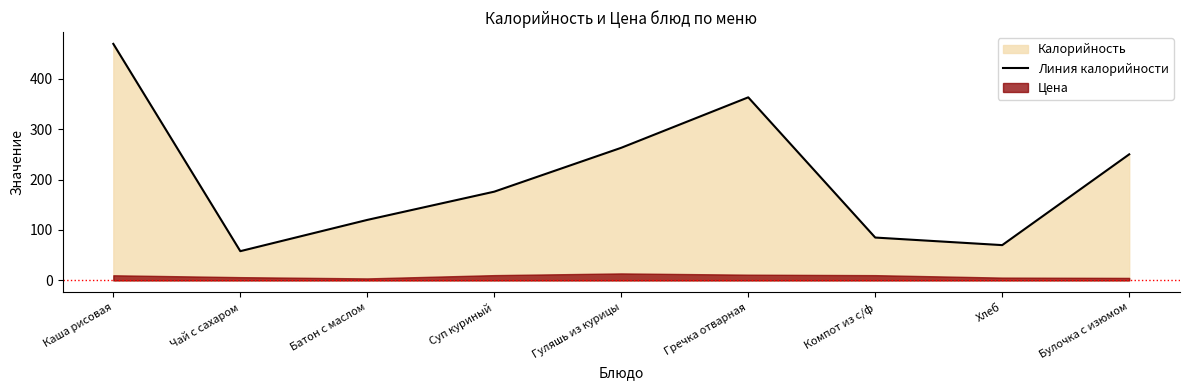

Is it true that the value at Батон с маслом is 191?

False